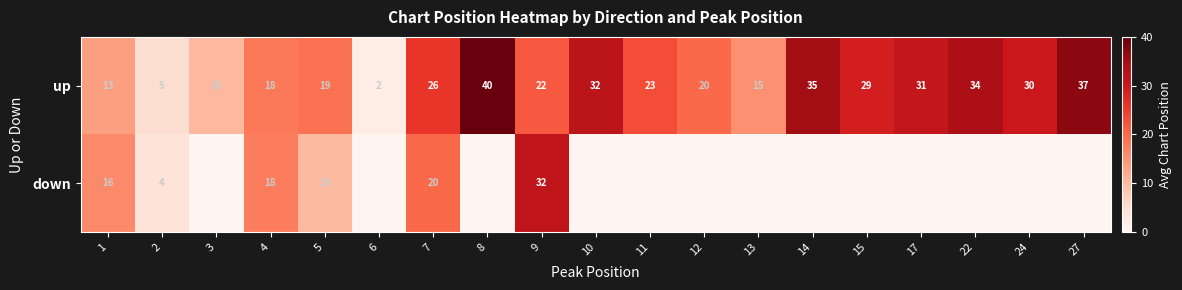

At which label does up reach its minimum?

6